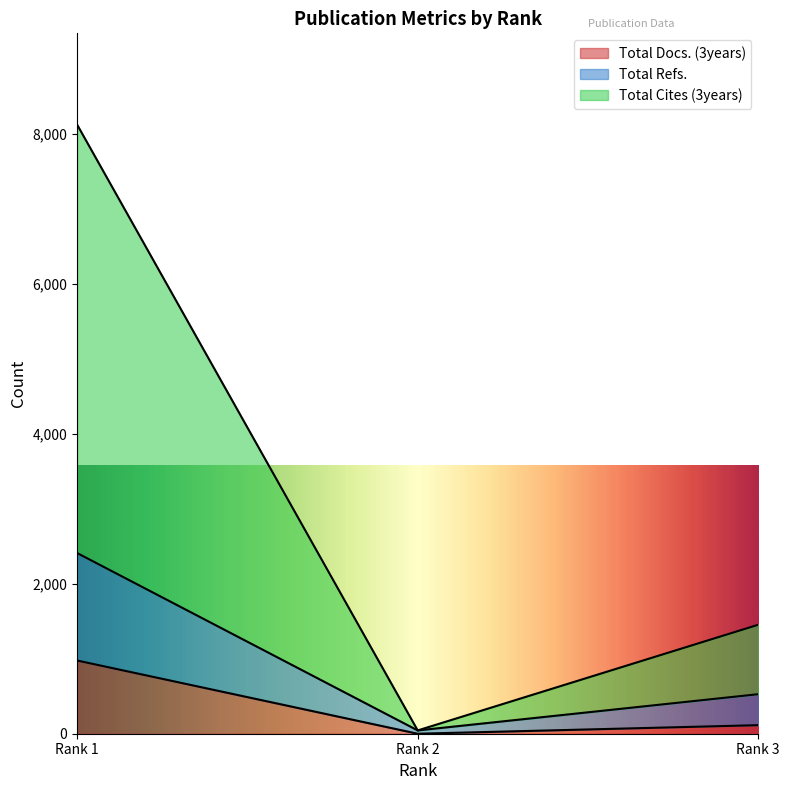

List the series in order of their overall mean, highest first.

Total Cites (3years), Total Refs., Total Docs. (3years)